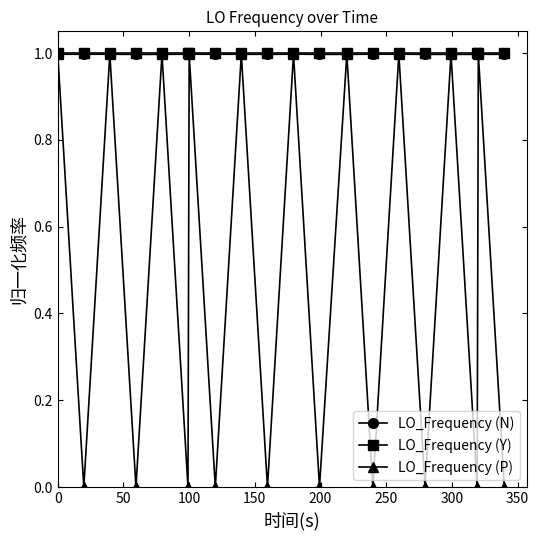

What is the maximum value for LO_Frequency (N)?

1.0